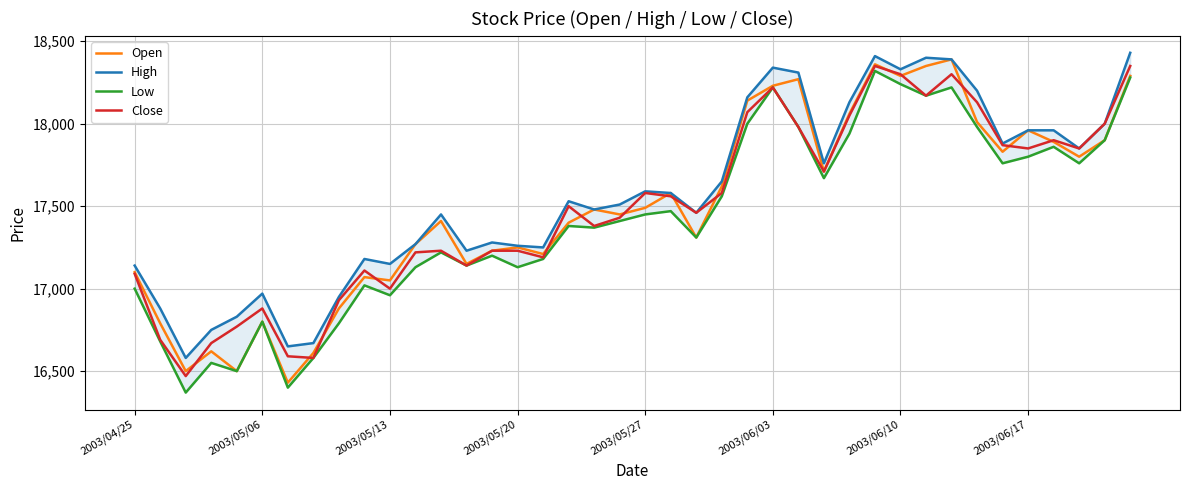

How many lines are shown in the chart?

4